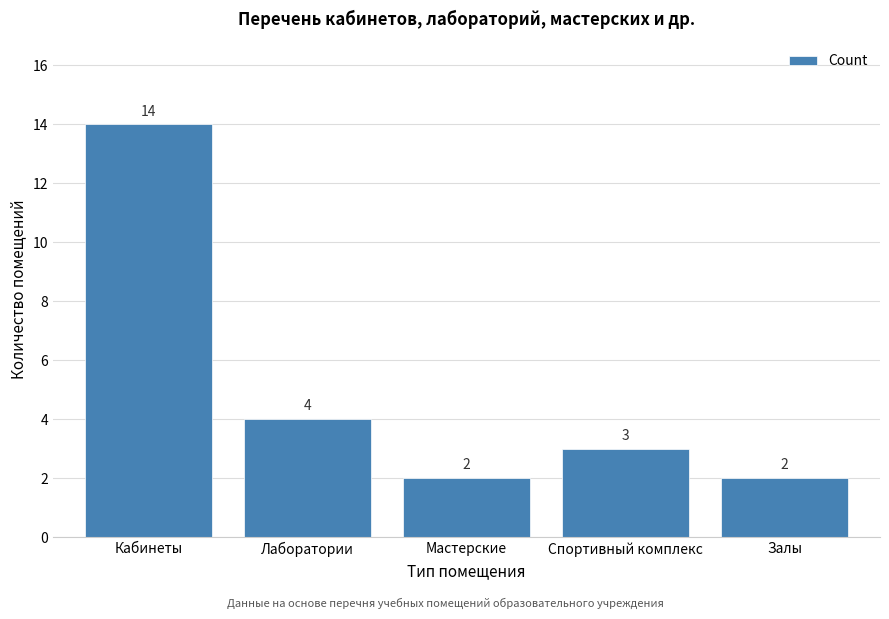

Reading left to right, what are all the values shown in this chart?

Кабинеты=14	Лаборатории=4	Мастерские=2	Спортивный комплекс=3	Залы=2